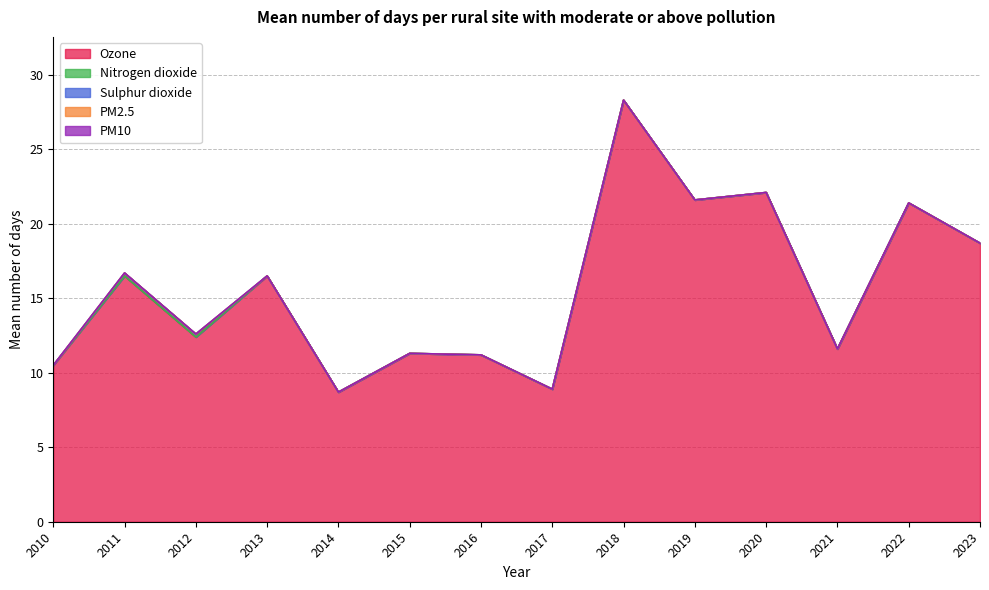

True or false: PM10 and Sulphur dioxide cross at least once.

False